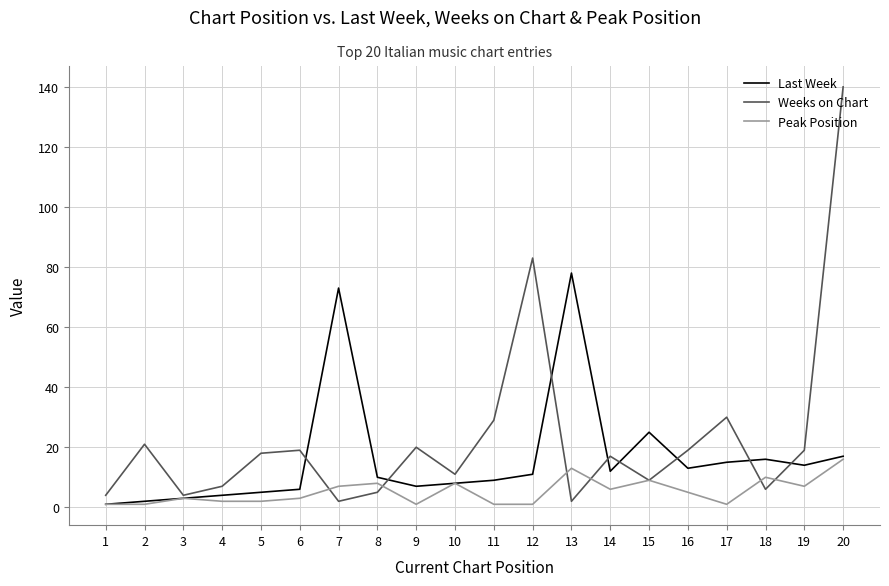

Which series changed the most between 4 and 18?

Last Week